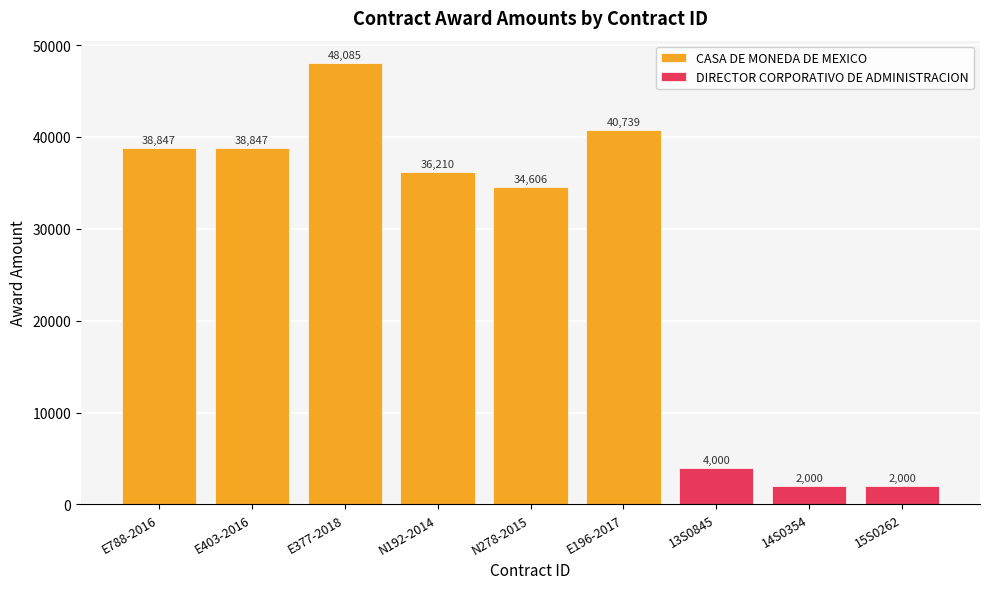

Rank the series at 15S0262 from lowest to highest value.

CASA DE MONEDA DE MEXICO, DIRECTOR CORPORATIVO DE ADMINISTRACION